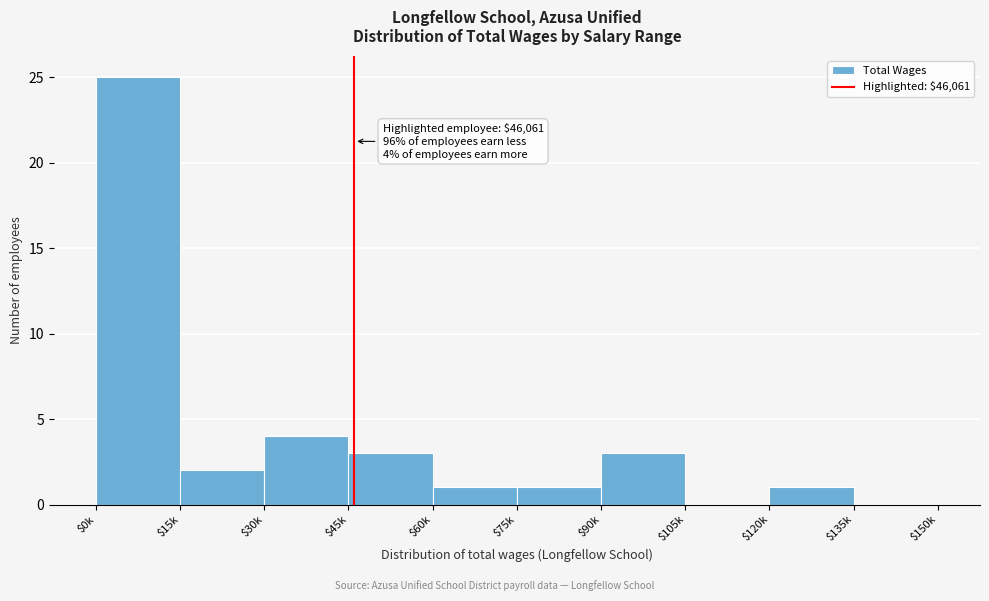

The value at $0k is 35. True or false?

False